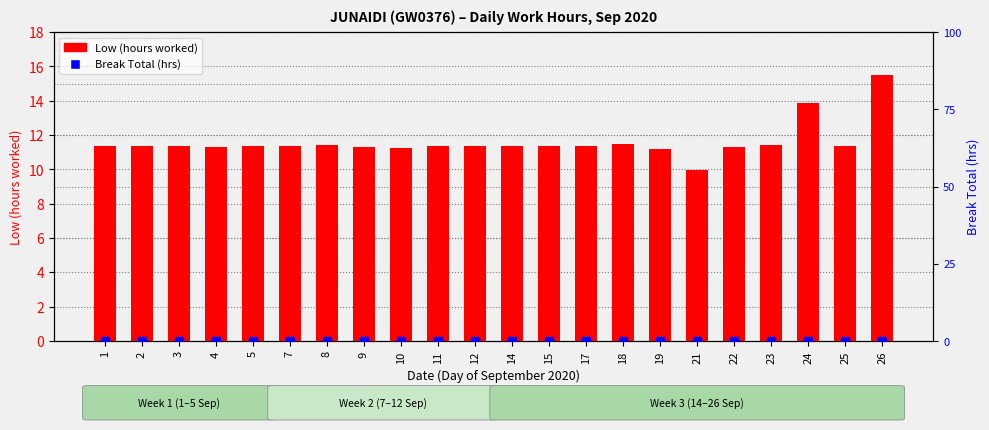

At which category is the sum across all series the highest?

26